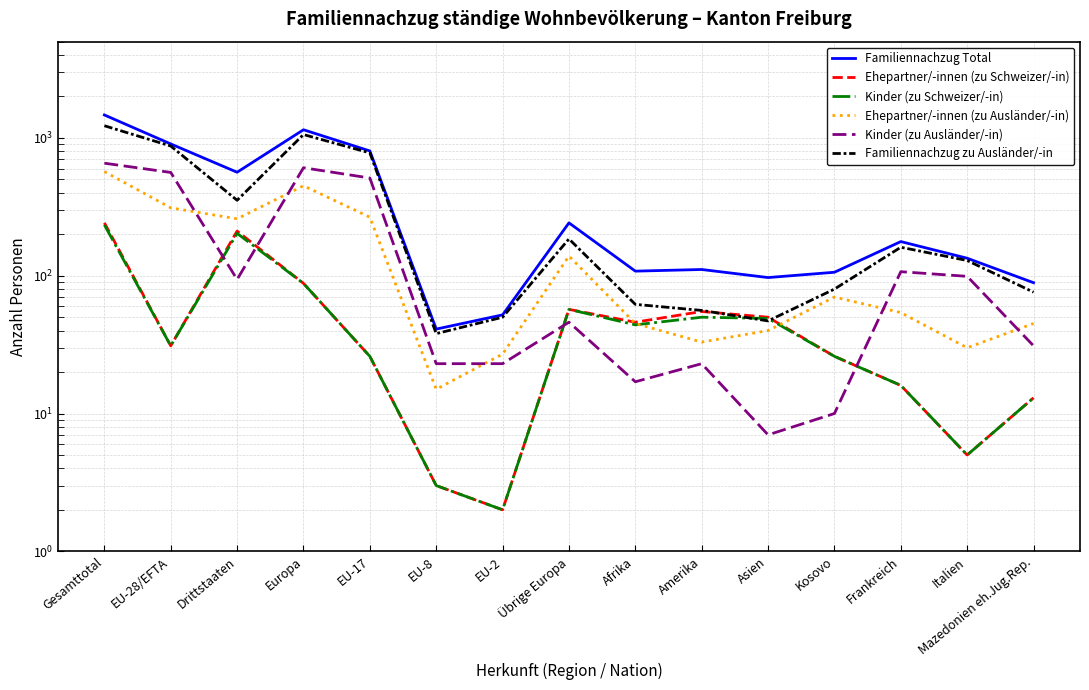

Where does the Ehepartner/-innen (zu Ausländer/-in) series first go above 54?

Gesamttotal